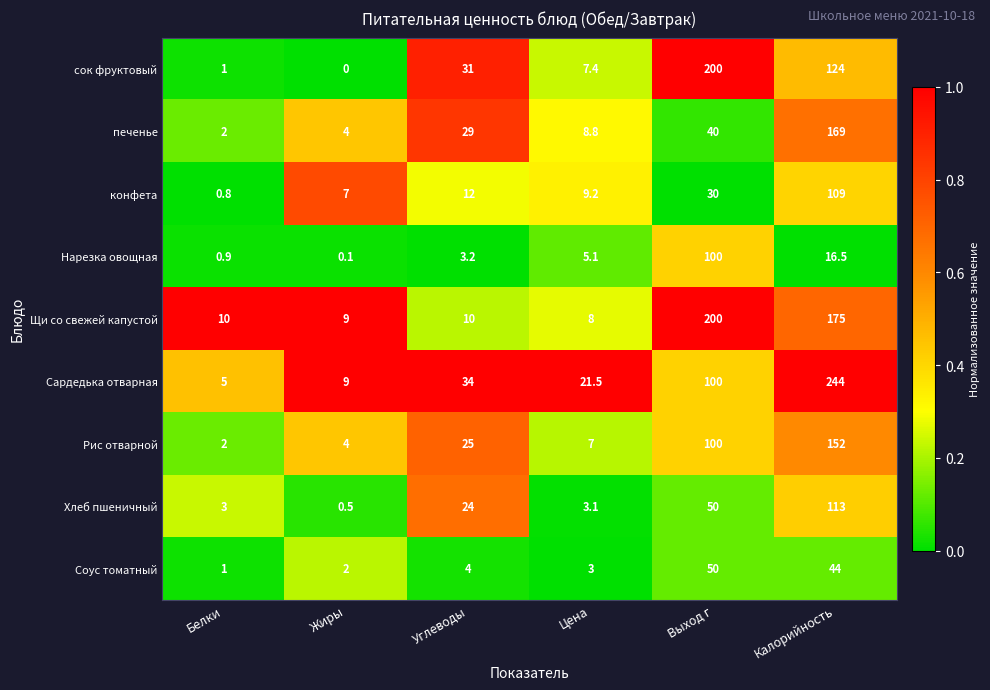

Rank the series at Цена from lowest to highest value.

Соус томатный, Хлеб пшеничный, Нарезка овощная, Рис отварной, сок фруктовый, Щи со свежей капустой, печенье, конфета, Сардедька отварная